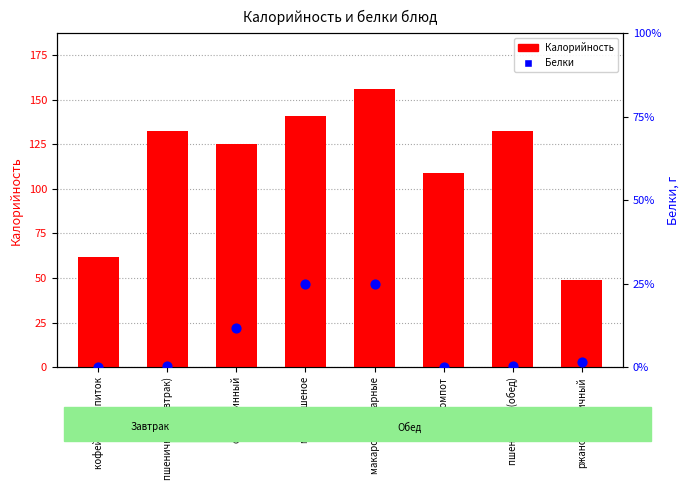

Which series reaches the maximum Y coordinate?

Калорийность